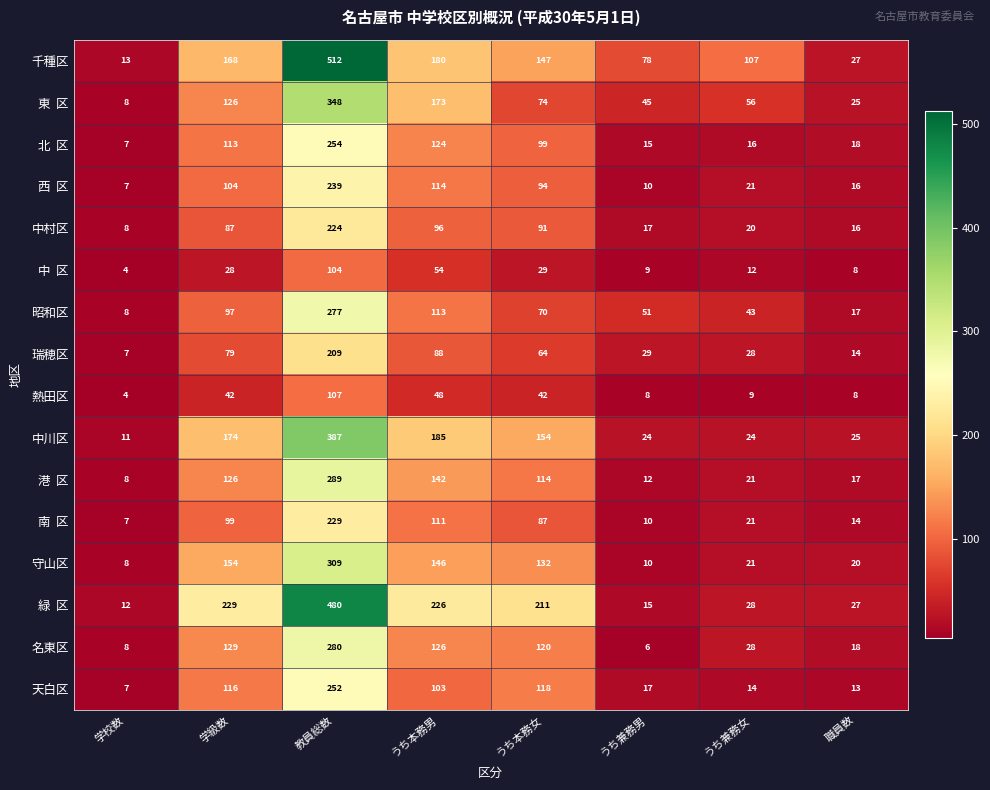

At which label does 瑞穂区 first exceed 64?

学級数